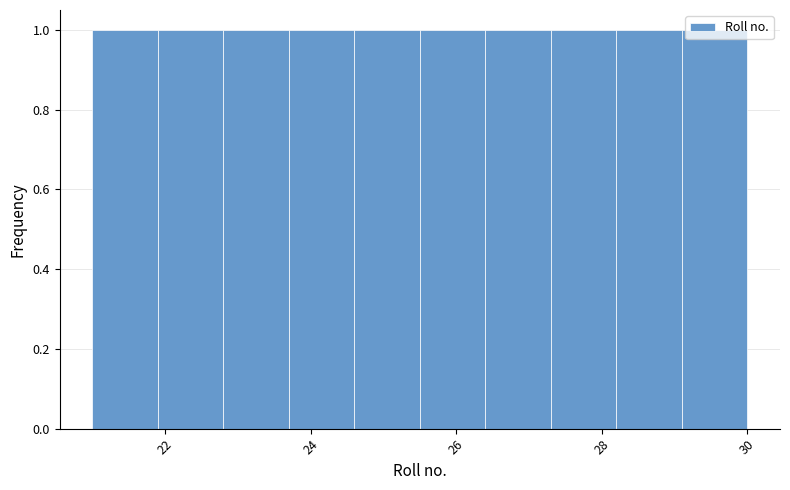

Reading left to right, transcribe this chart: for each bar, give the range it covers on the x-axis and its height. Neither the bar edges nor the heights are printed on the chart, so give them approximately, as read against the axes.

21.0 to 21.9: 1
21.9 to 22.8: 1
22.8 to 23.7: 1
23.7 to 24.6: 1
24.6 to 25.5: 1
25.5 to 26.4: 1
26.4 to 27.3: 1
27.3 to 28.2: 1
28.2 to 29.1: 1
29.1 to 30.0: 1